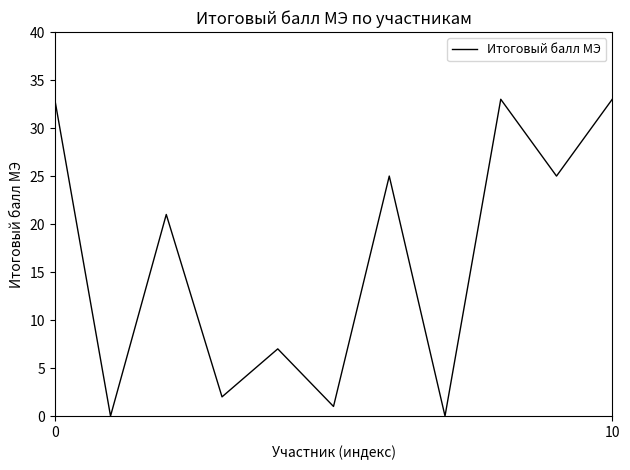

What is the maximum value shown in the chart?

33